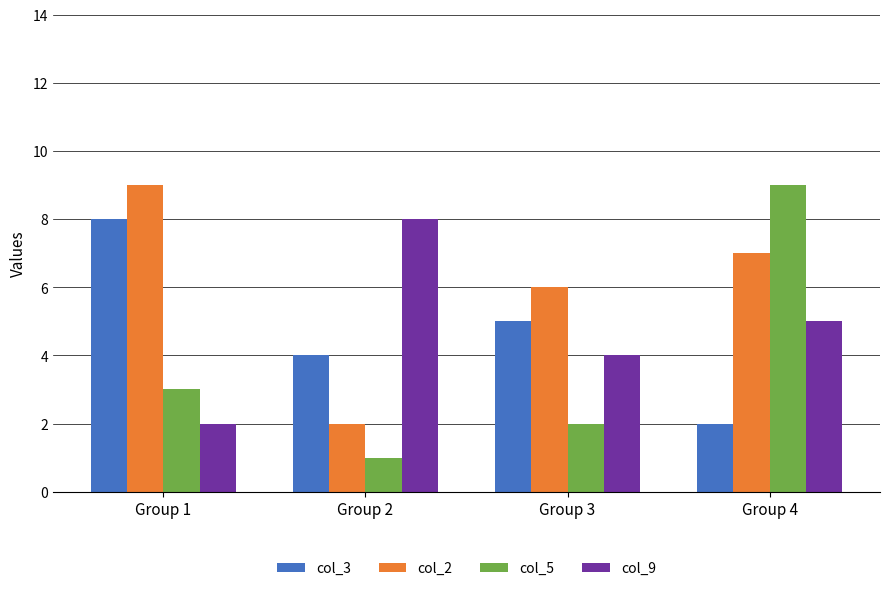

What is the total value across all series at Group 1?

22